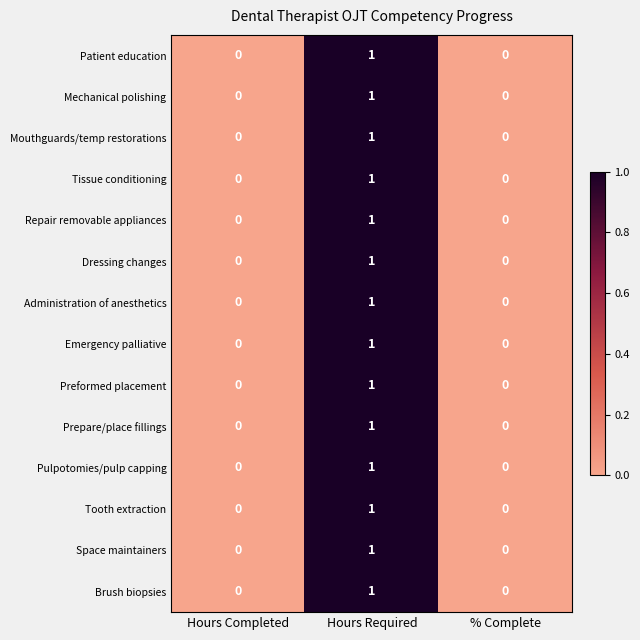

Is it true that Tooth extraction equals 0 at Hours Completed?

True